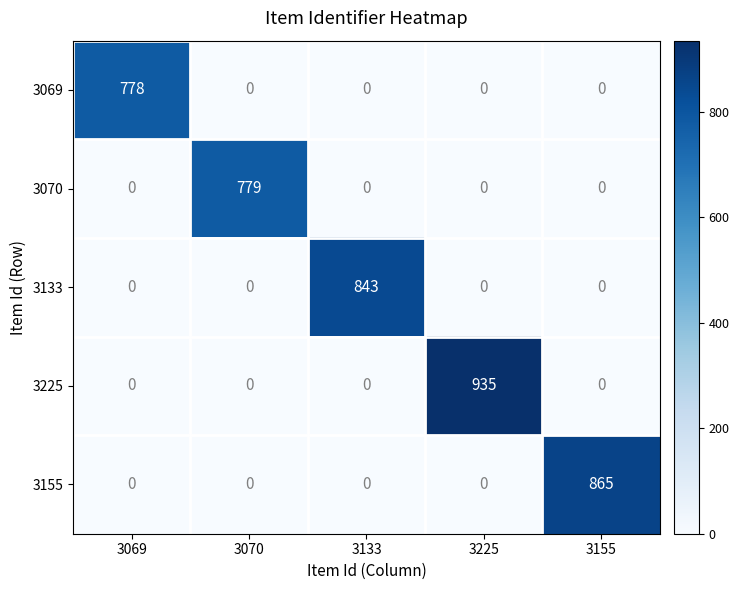

Reading right to left, transcribe all the data shown in this chart.

3069: 0	0	0	0	778
3070: 0	0	0	779	0
3133: 0	0	843	0	0
3225: 0	935	0	0	0
3155: 865	0	0	0	0